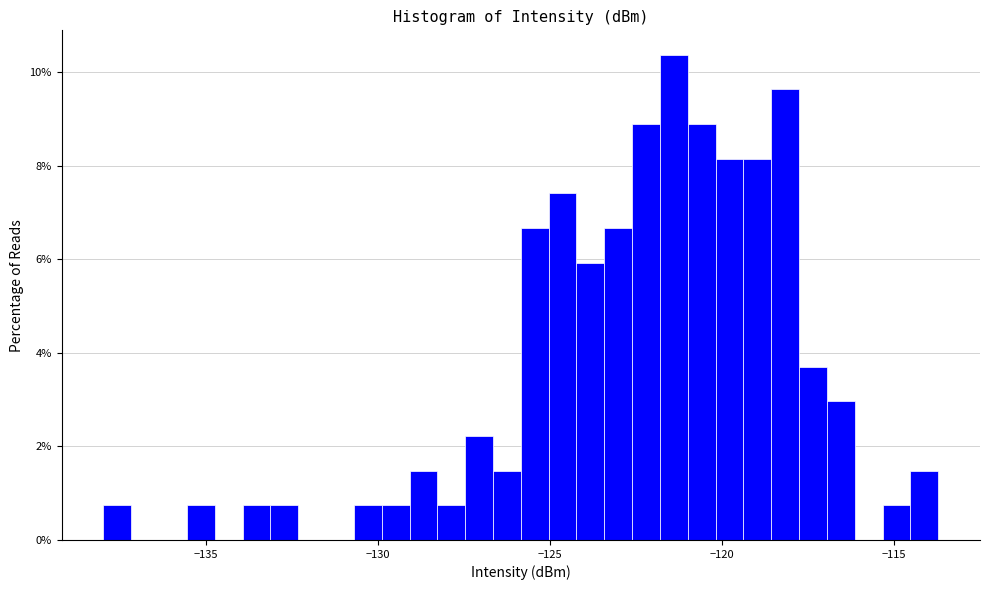

Read against the x-axis, roughly where is the centre of the tallest bar?

-121.5